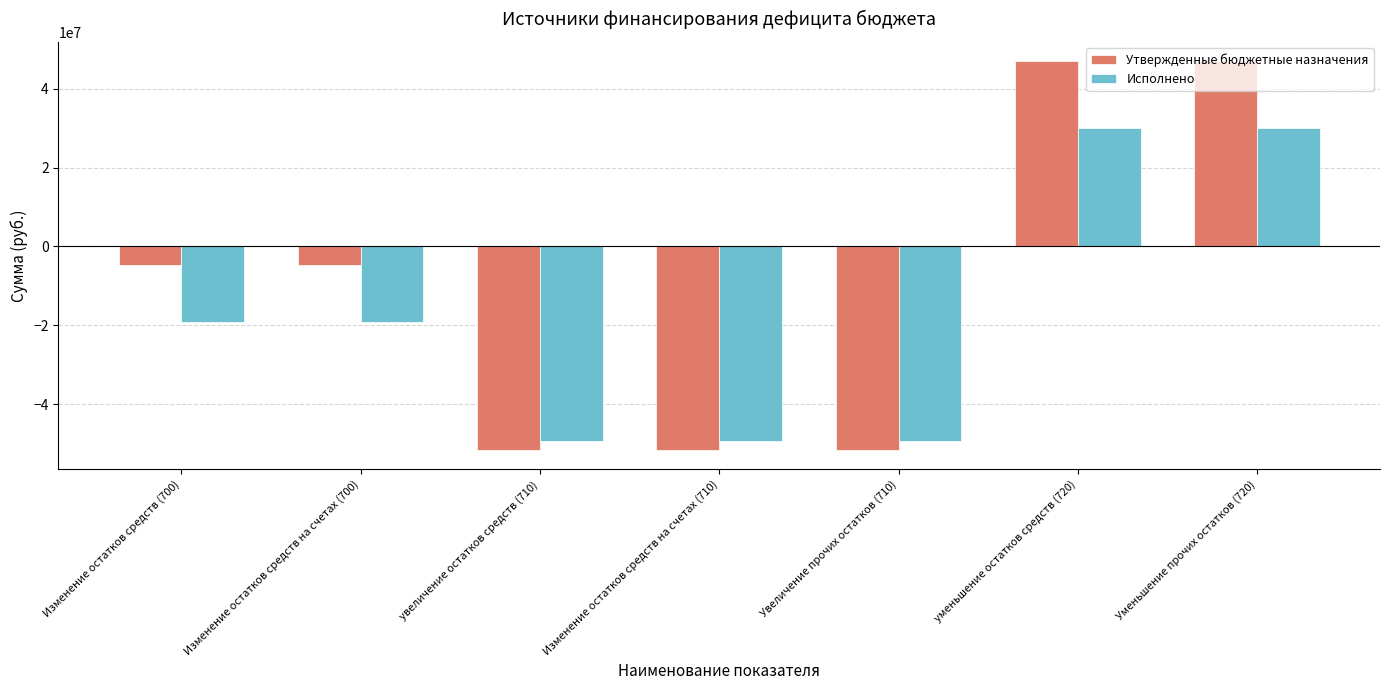

What is the difference between the Утвержденные бюджетные назначения values at Изменение остатков средств (700) and увеличение остатков средств (710)?

46974000.0